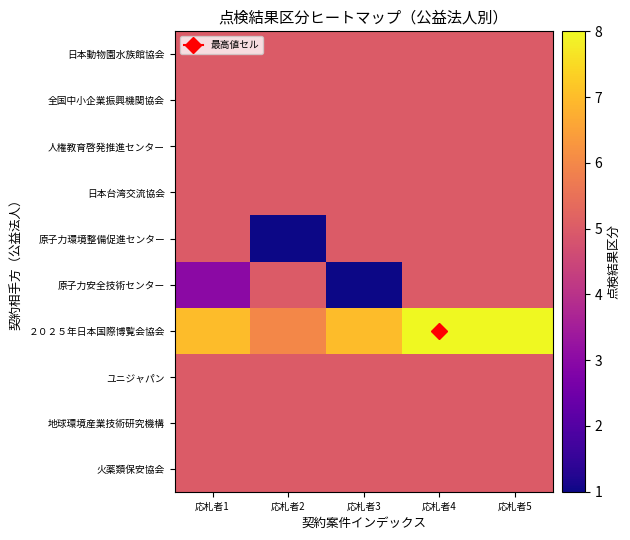

What is the difference between the highest and lowest values at 応札者2?

5